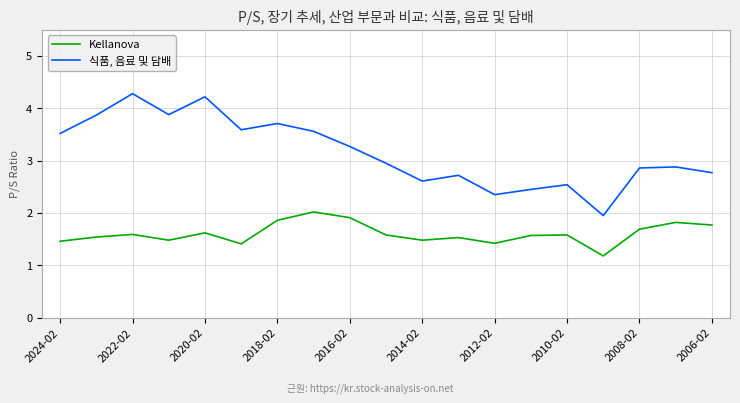

In Kellanova, how many points are lower than both neighbors (excluding endpoints)?

5